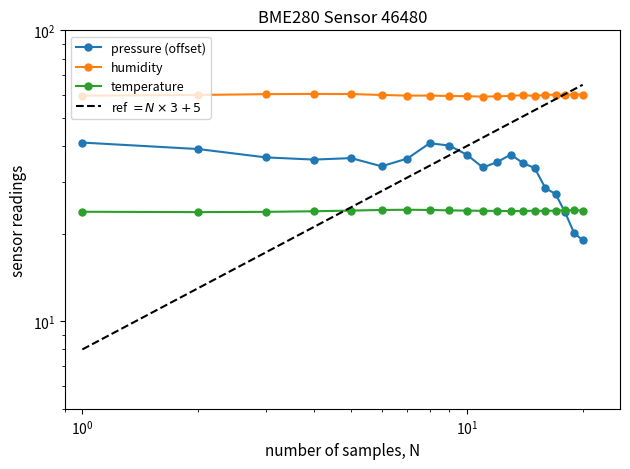

How many data points does each series have?

20